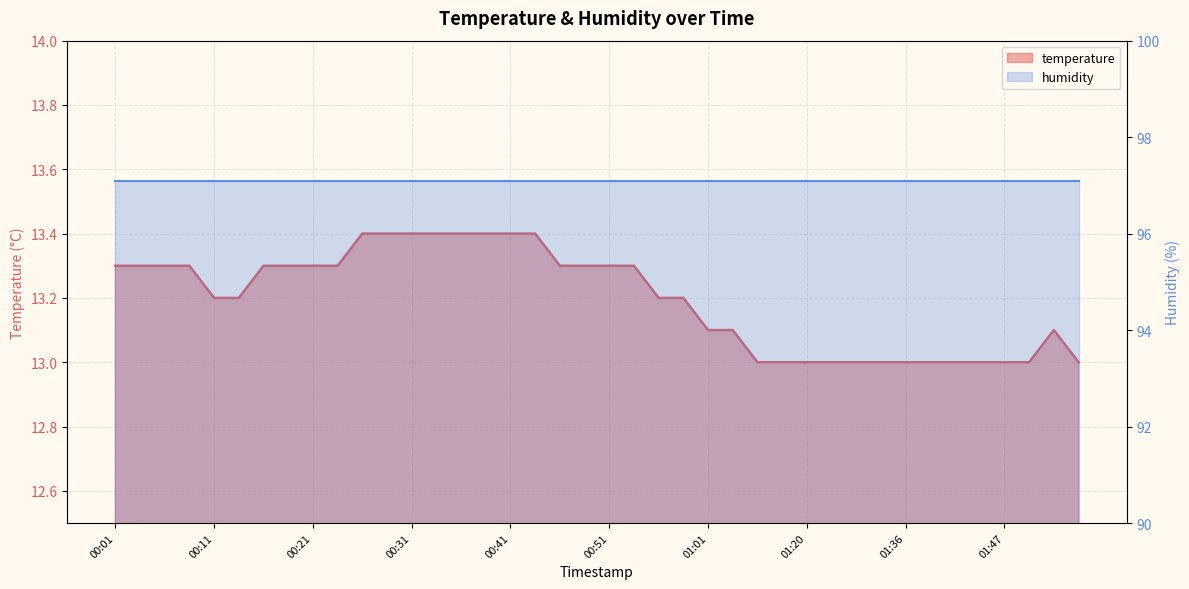

How many points are higher than both their immediate neighbors (excluding endpoints)?

1